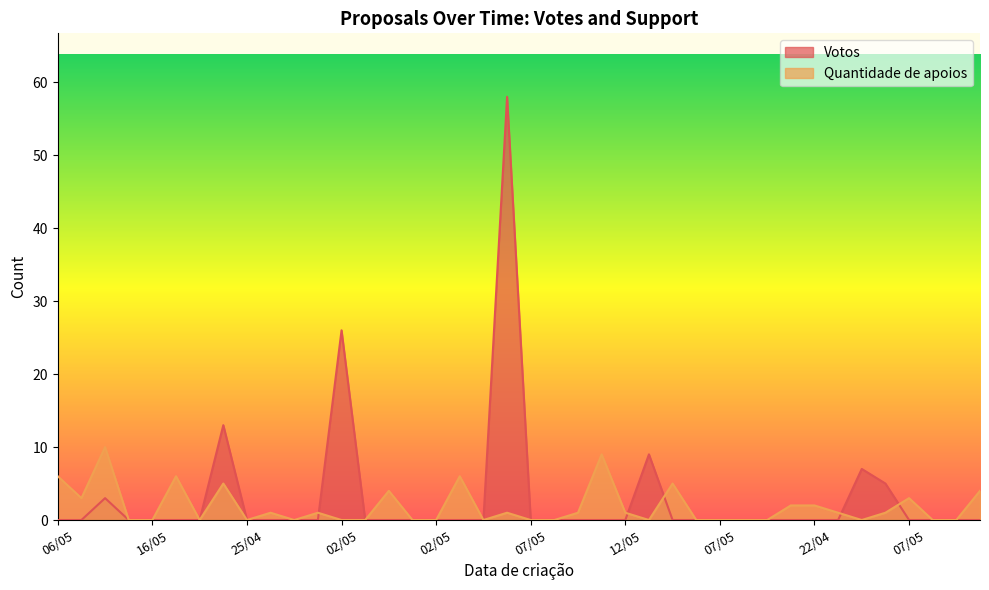

What is the average value of the Votos series?

3